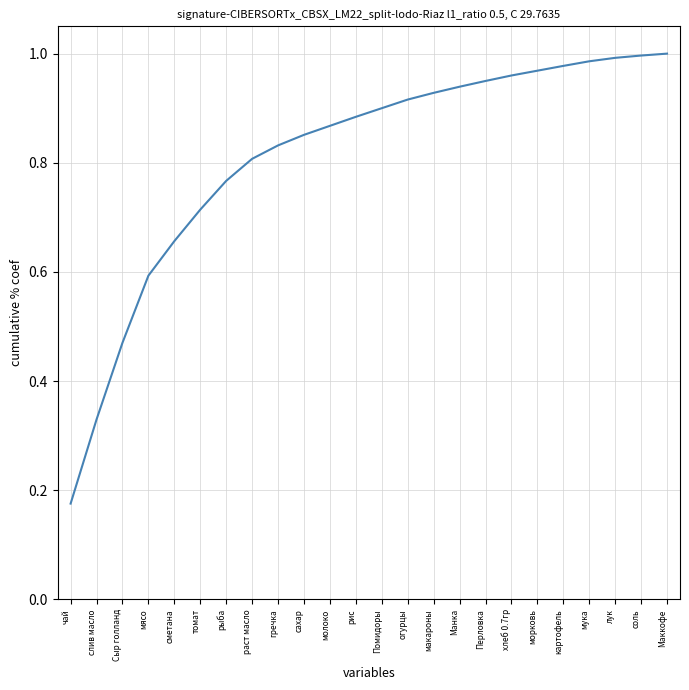

The value at рис is 1.4. True or false?

False